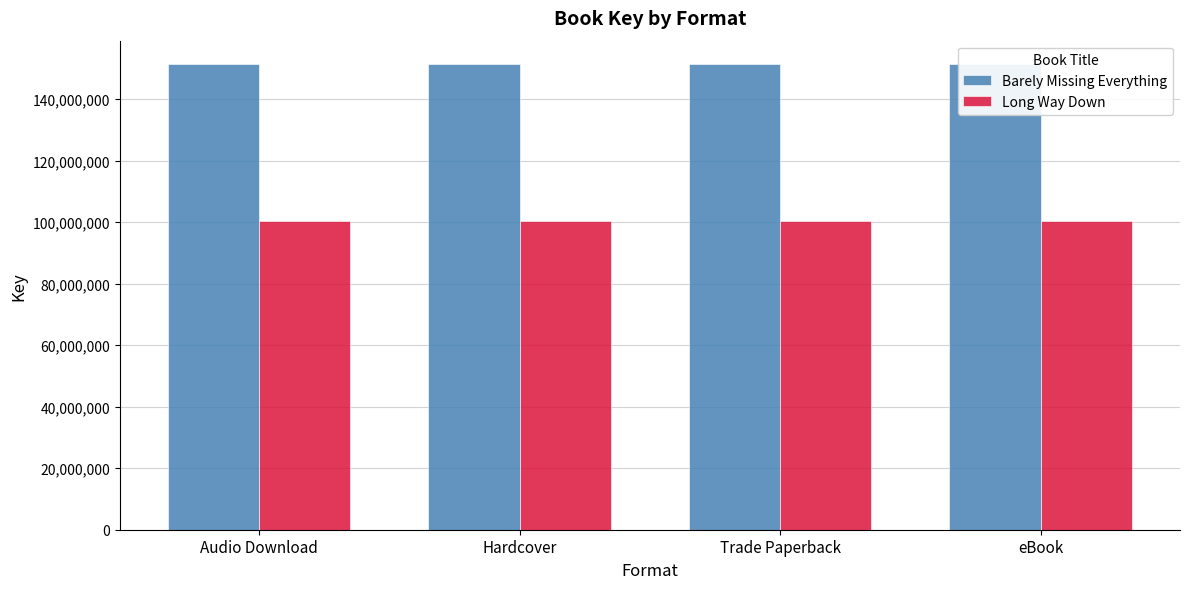

Reading left to right, extract all data points from this chart.

Barely Missing Everything: Audio Download=151447662	Hardcover=151447662	Trade Paperback=151447662	eBook=151447662
Long Way Down: Audio Download=100356512	Hardcover=100356512	Trade Paperback=100356512	eBook=100356512